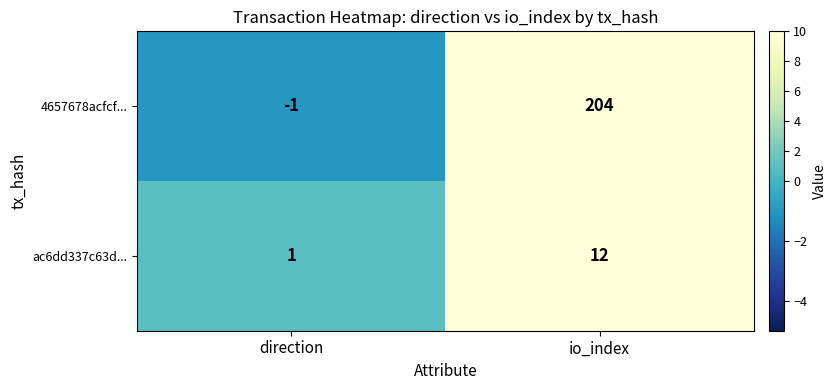

What value does the 4657678acfcf... series have at io_index?

204